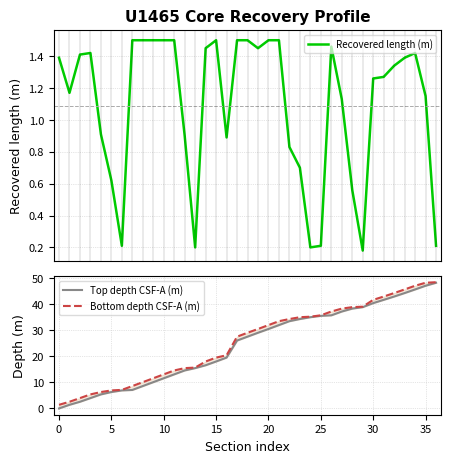

Reading left to right, what are all the values shown in this chart?

Recovered length (m): 1.4	1.2	1.4	1.4	0.9	0.6	0.2	1.5	1.5	1.5	1.5	1.5	0.9	0.2	1.4	1.5	0.9	1.5	1.5	1.4	1.5	1.5	0.8	0.7	0.2	0.2	1.5	1.1	0.6	0.2	1.3	1.3	1.3	1.4	1.4	1.1	0.2
Top depth CSF-A (m): 0.0	1.4	2.6	4.0	5.4	6.3	6.9	7.1	8.6	10.1	11.6	13.1	14.6	15.5	16.6	18.1	19.6	26.1	27.6	29.1	30.6	32.0	33.5	34.4	35.1	35.6	35.8	37.3	38.4	39.0	40.5	41.8	43.0	44.4	45.8	47.2	48.3
Bottom depth CSF-A (m): 1.4	2.6	4.0	5.4	6.3	6.9	7.1	8.6	10.1	11.6	13.1	14.6	15.5	15.7	18.1	19.6	20.4	27.6	29.1	30.6	32.0	33.5	34.4	35.1	35.3	35.8	37.3	38.4	39.0	39.1	41.8	43.0	44.4	45.8	47.2	48.3	48.5